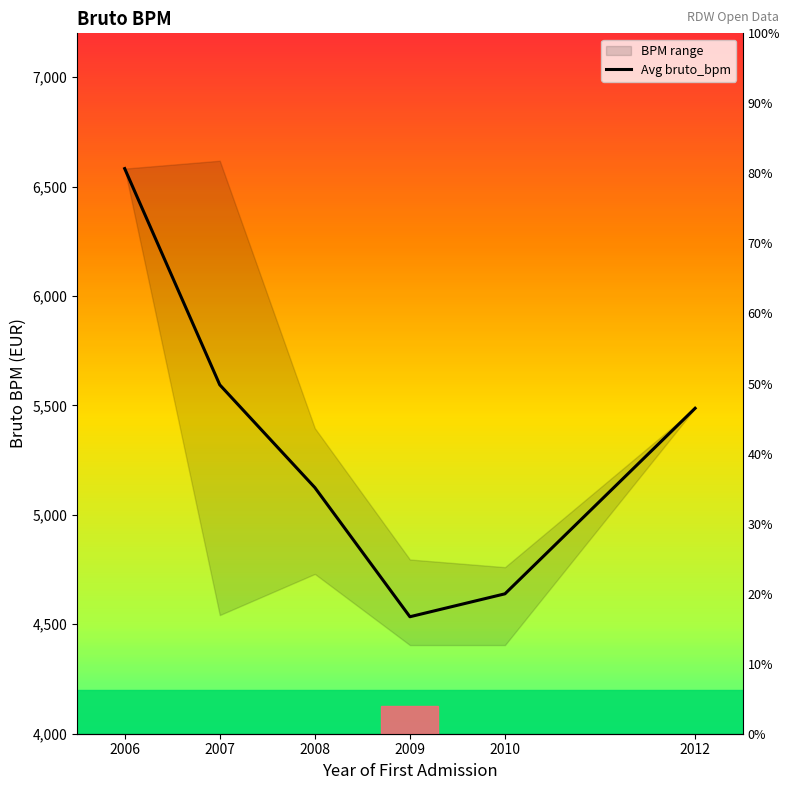

What is the maximum value shown in the chart?

6582.0